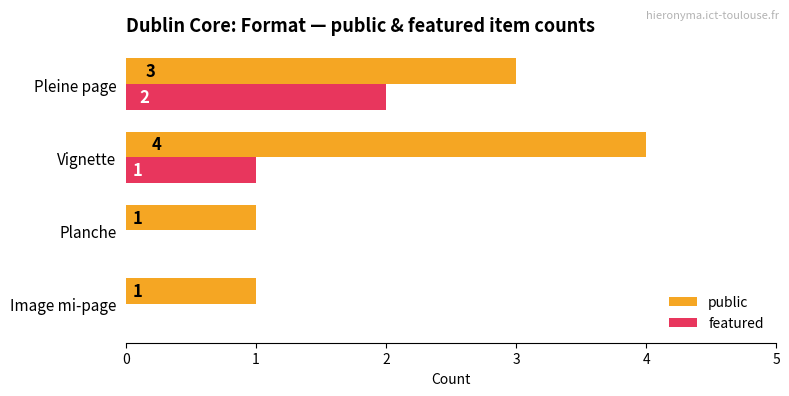

Which series changed the most between Planche and Vignette?

public